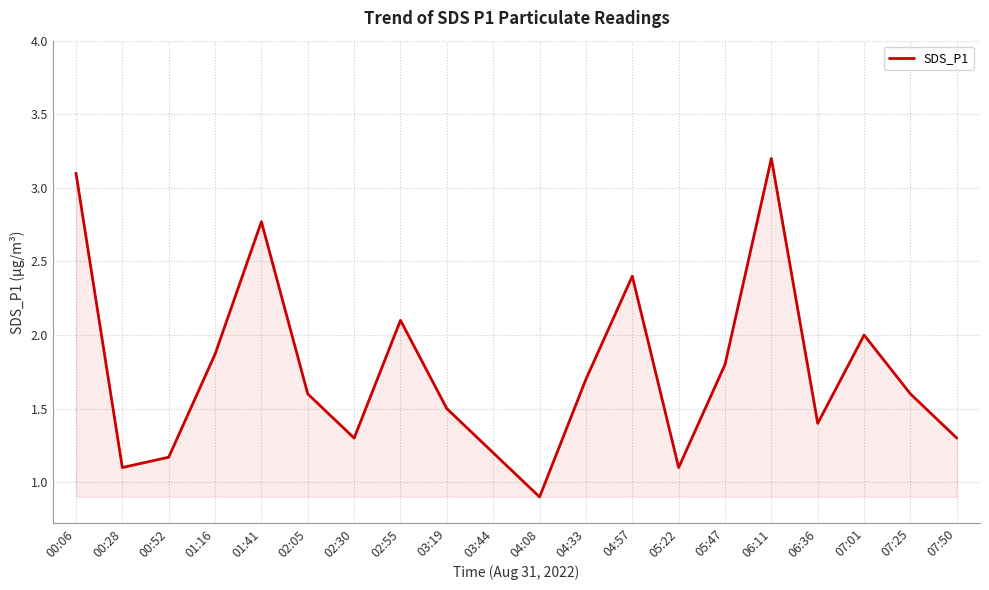

What position from the right is 04:08?

10